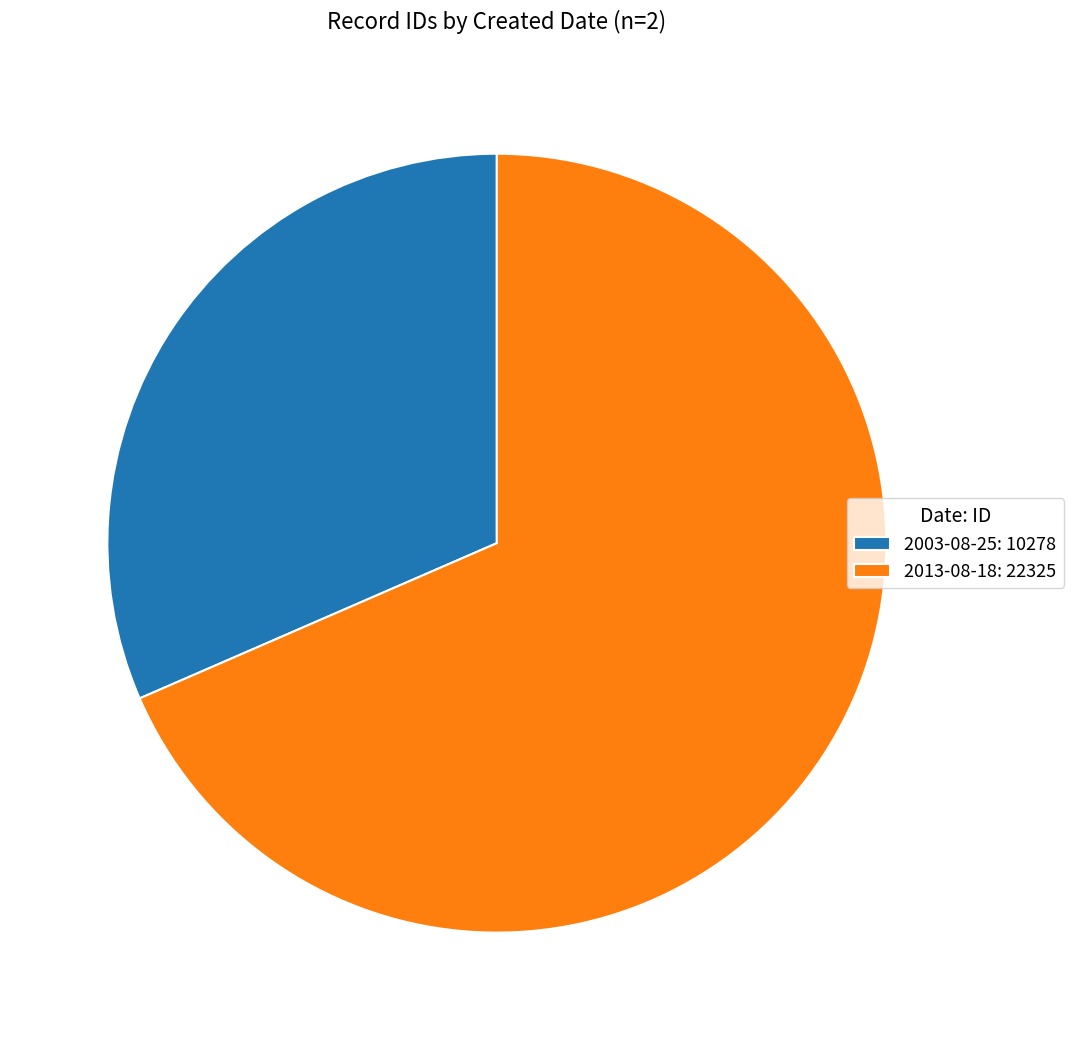

Does any single category account for the majority?

Yes